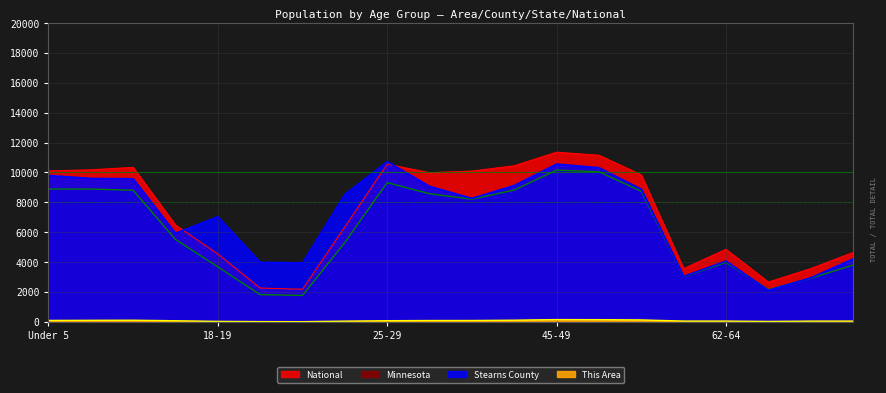

The National series shows 4639.1 at 70-74. True or false?

True